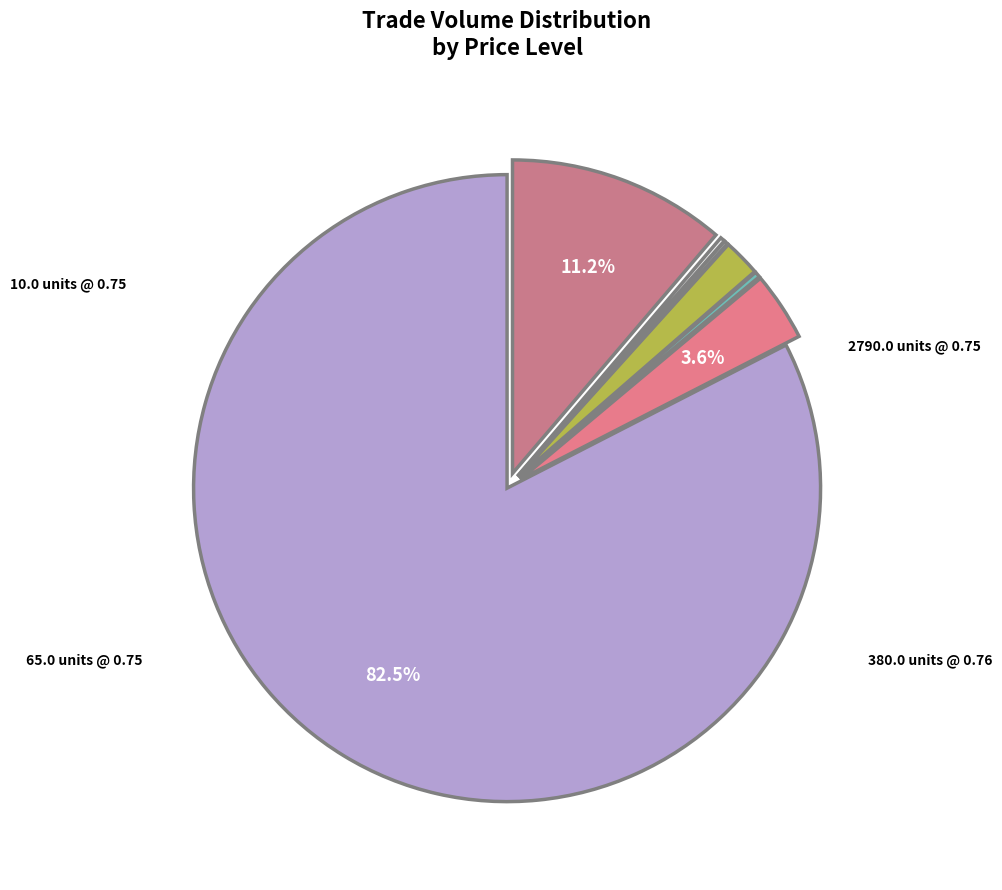

Count the number of slices in the pie.

7